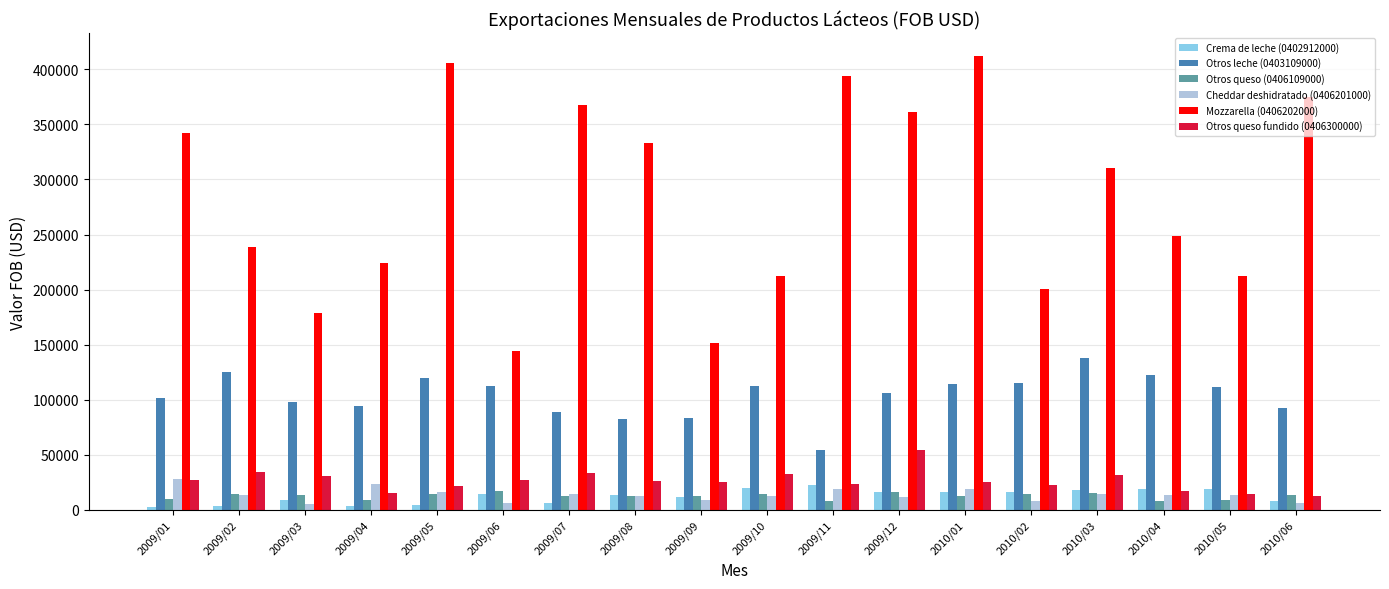

What is the approximate value of Otros leche (0403109000) at 2009/02?

125170.8